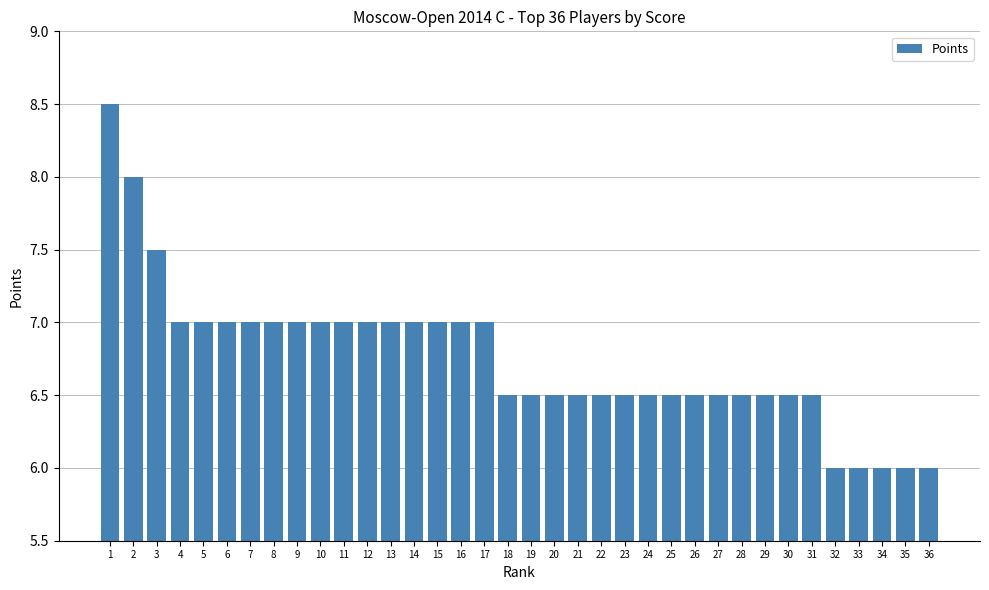

The value at 18 is 10.3. True or false?

False